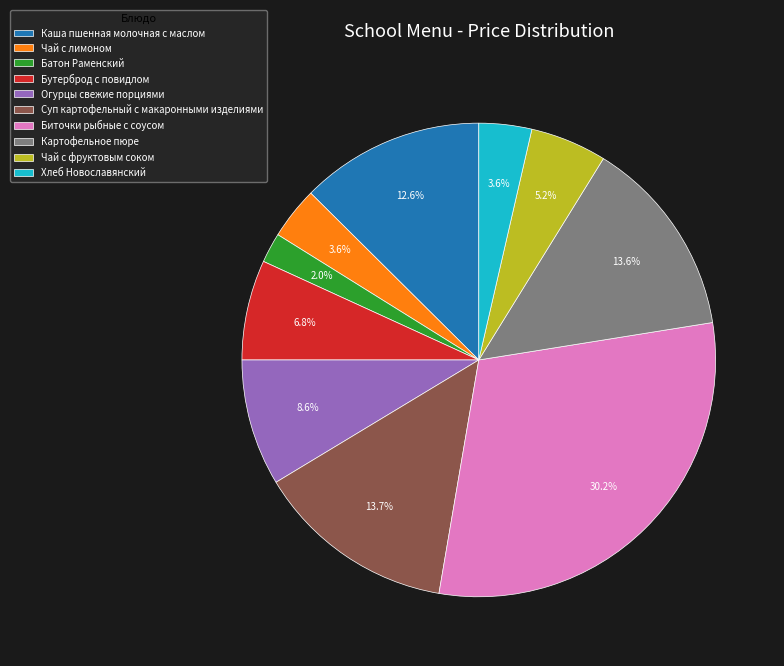

What percentage do Биточки рыбные с соусом and Чай с фруктовым соком together represent?

35.4%